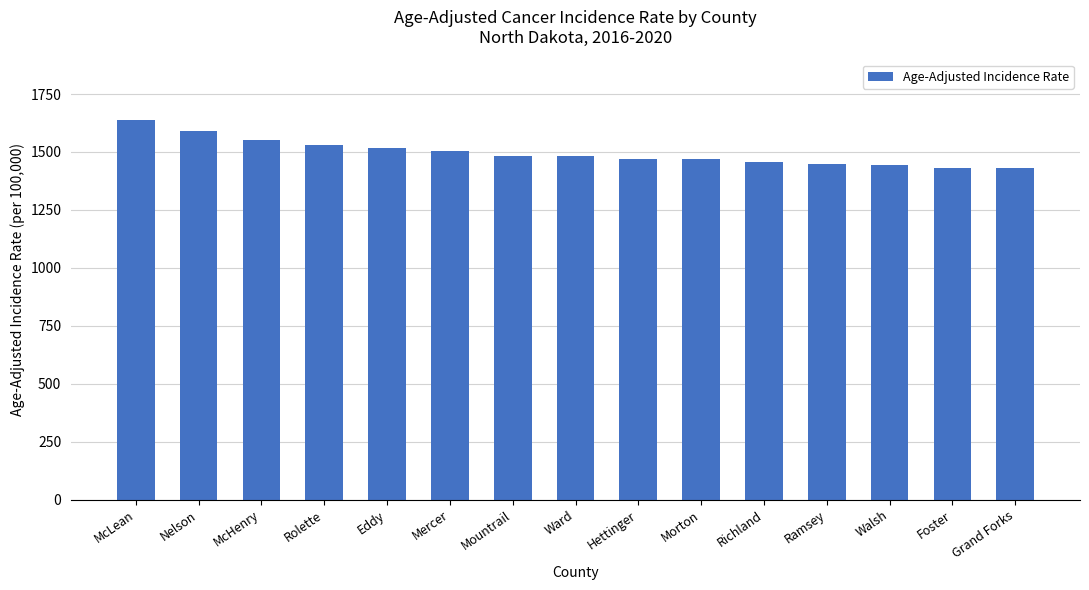

What is the maximum value shown in the chart?

1638.7